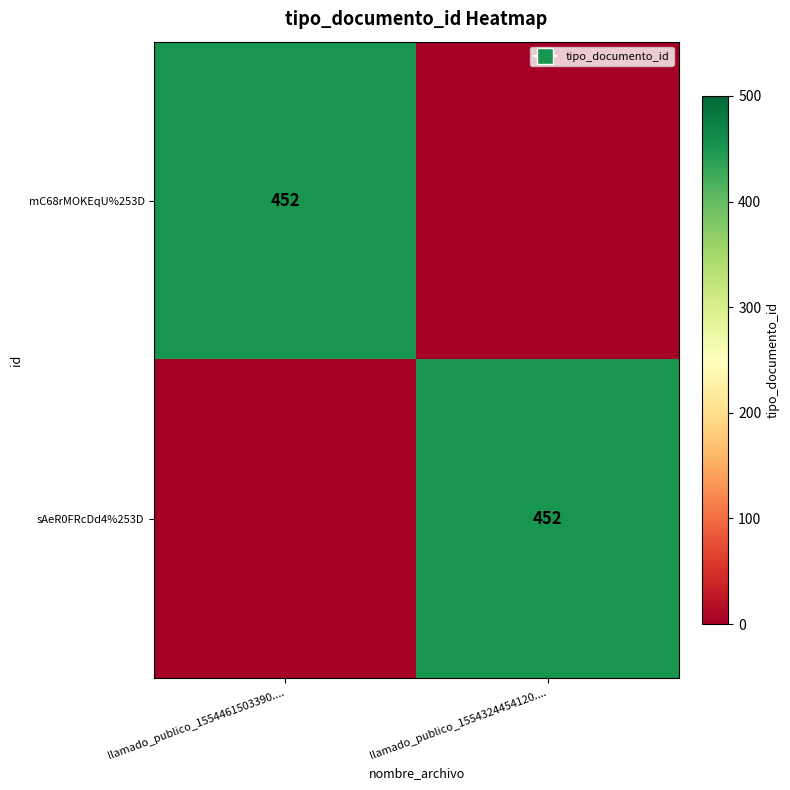

True or false: sAeR0FRcDd4%253D has a value of 452 at llamado_publico_1554324454120.....

True